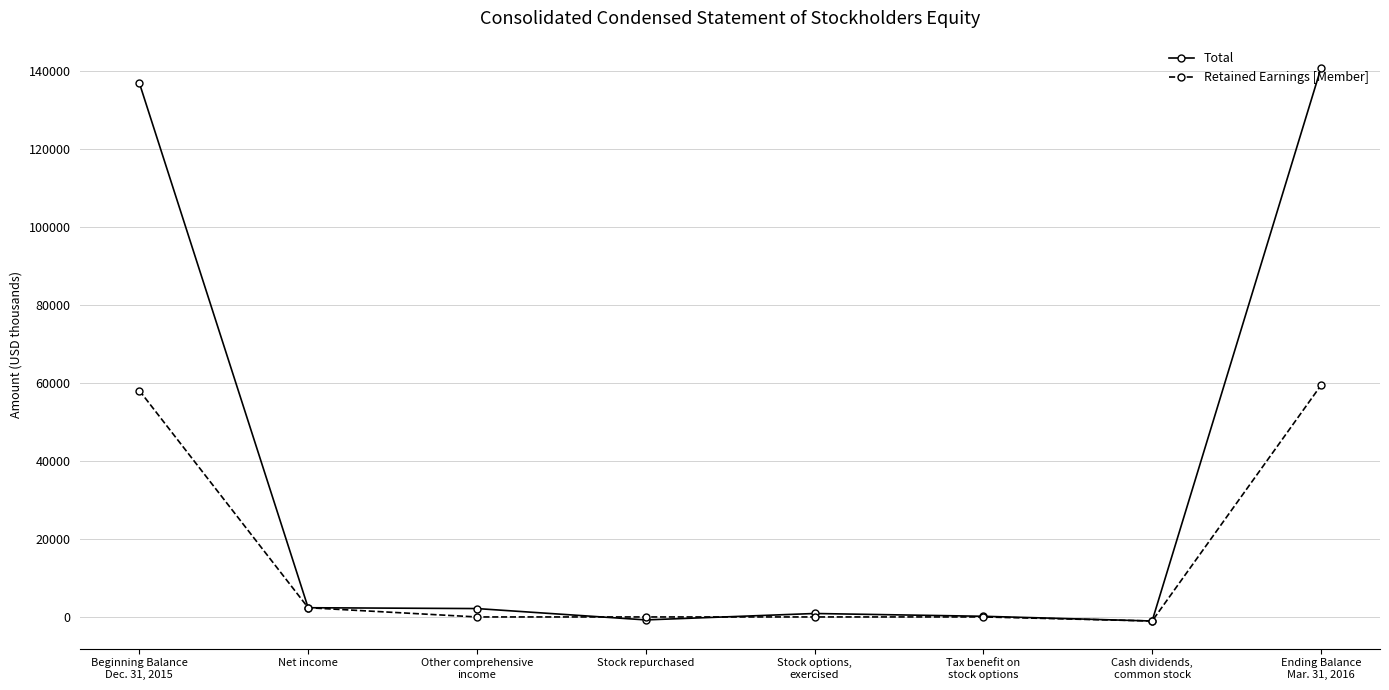

What is the sum of all Total values?

281596